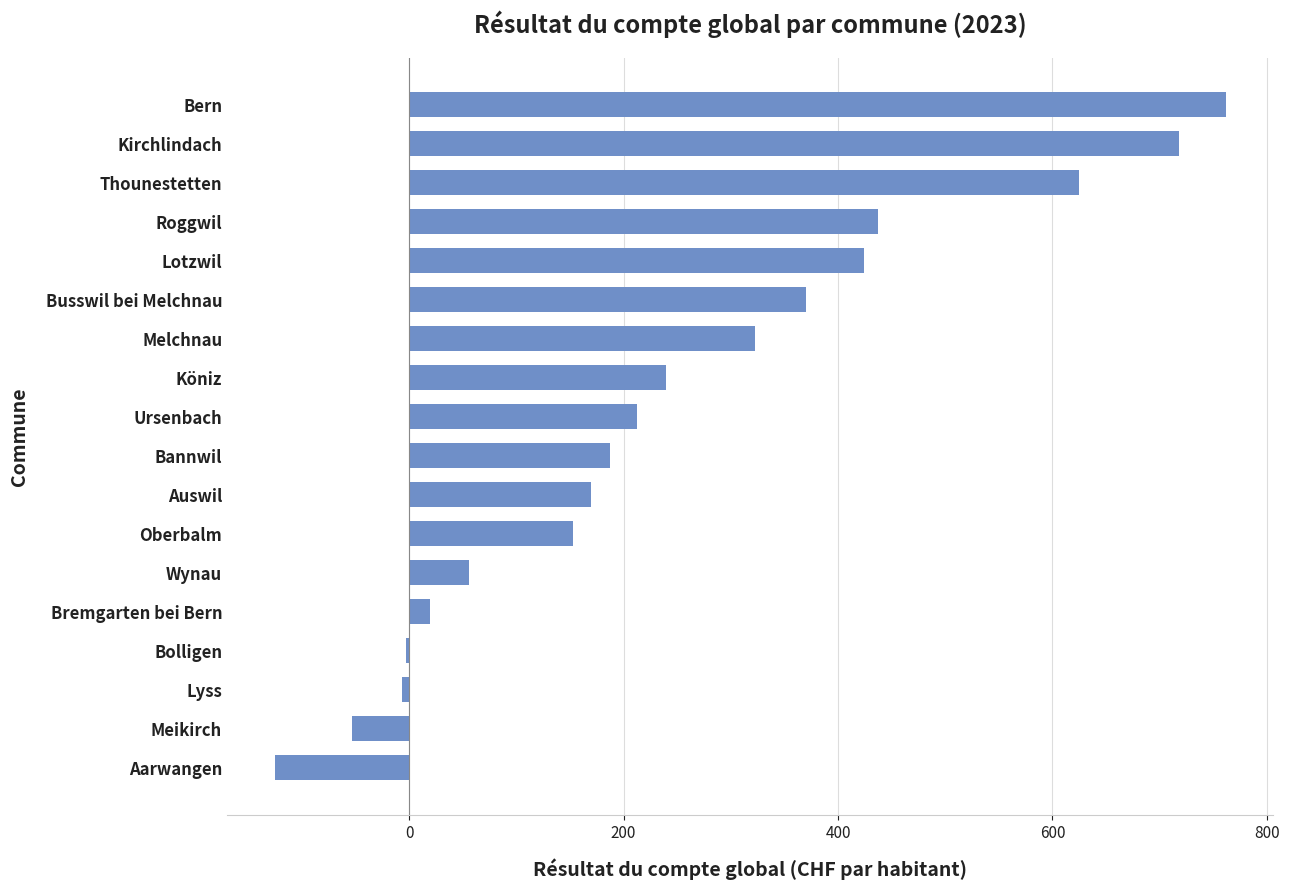

What is the smallest value displayed?

-125.4